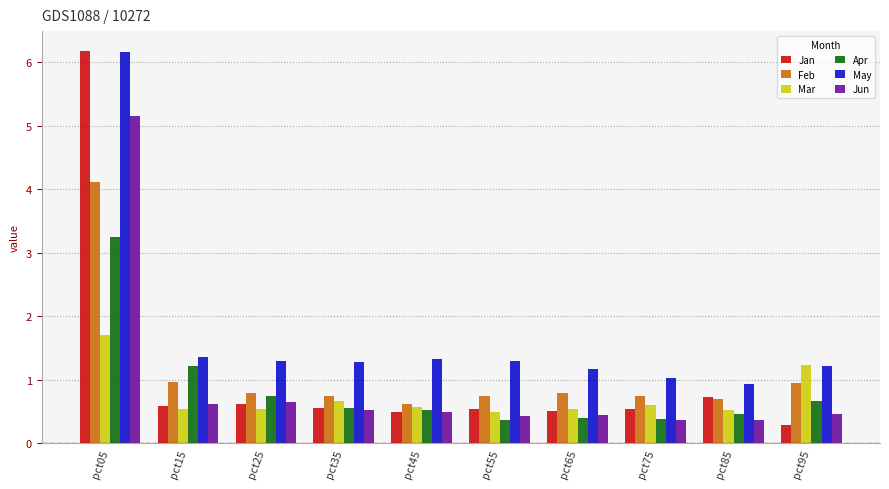

At which category is the sum across all series the highest?

pct05